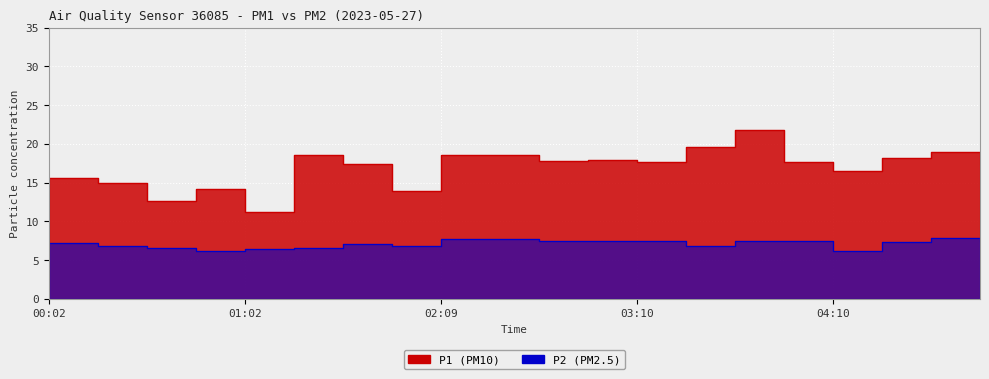

Count the number of categories in the chart.

20